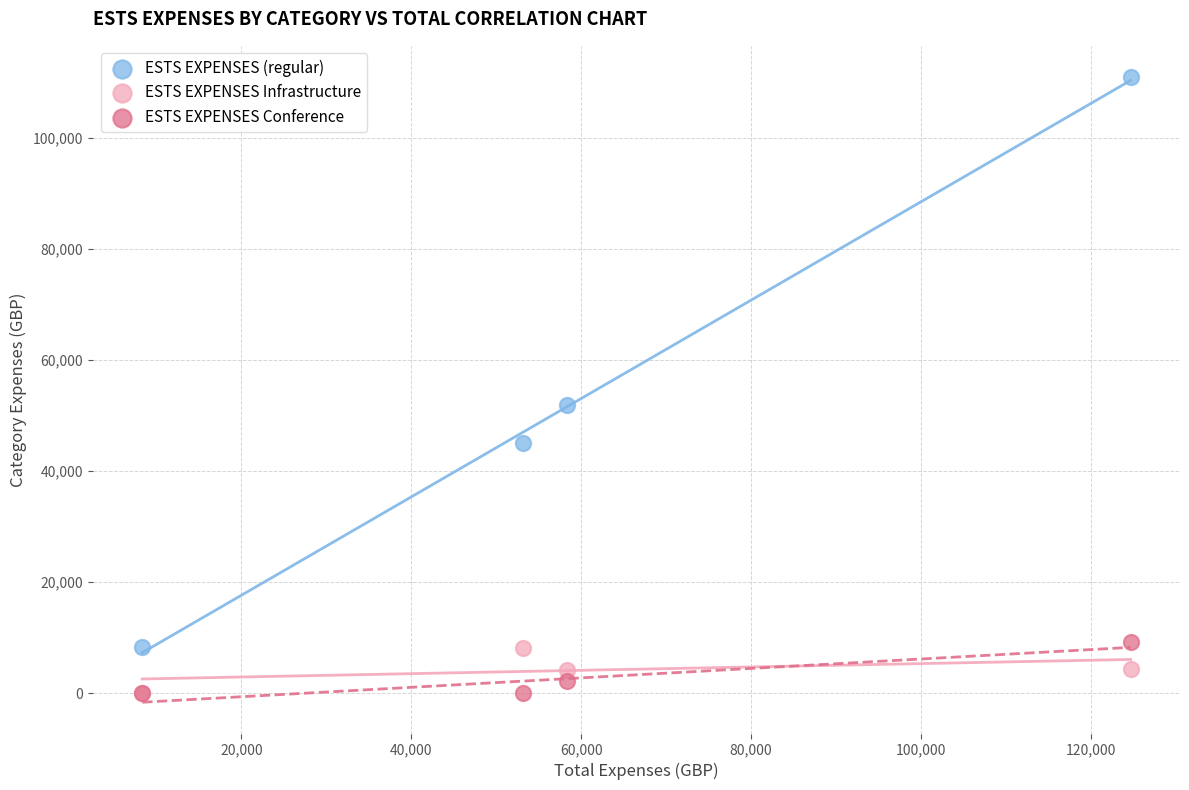

Across all series, what Y value is closest to 55442?

51933.2